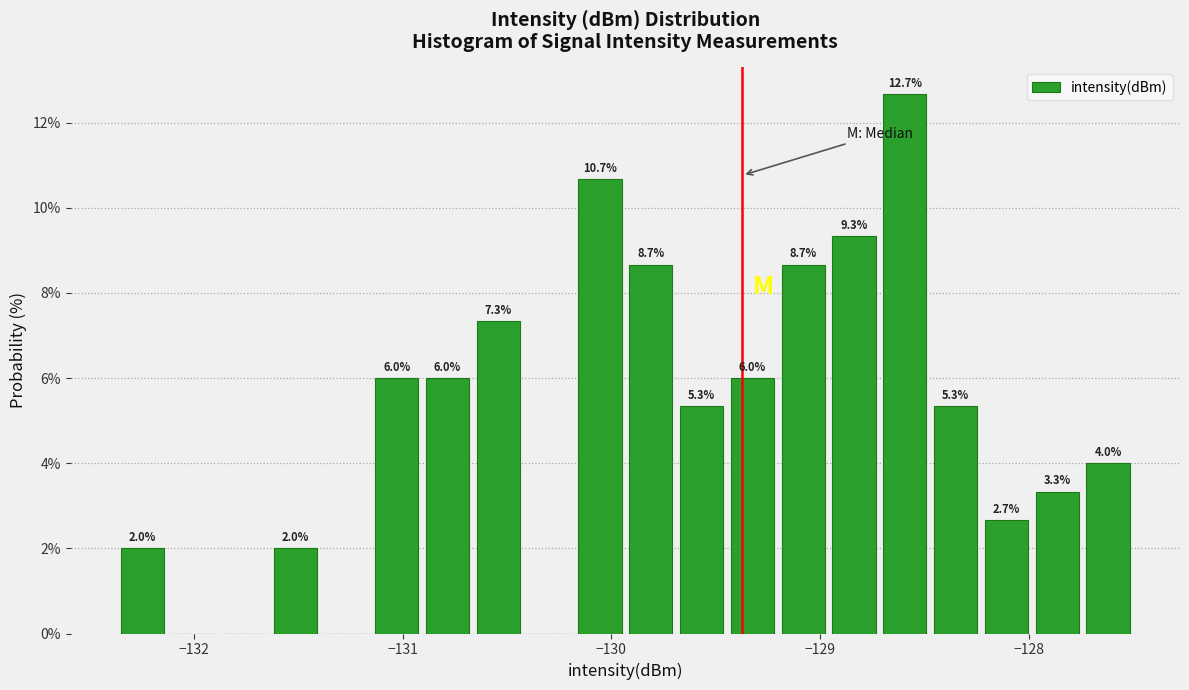

Around what value on the x-axis is the tallest bar? Give the approximate position of its centre, as read against the axis.

-128.6